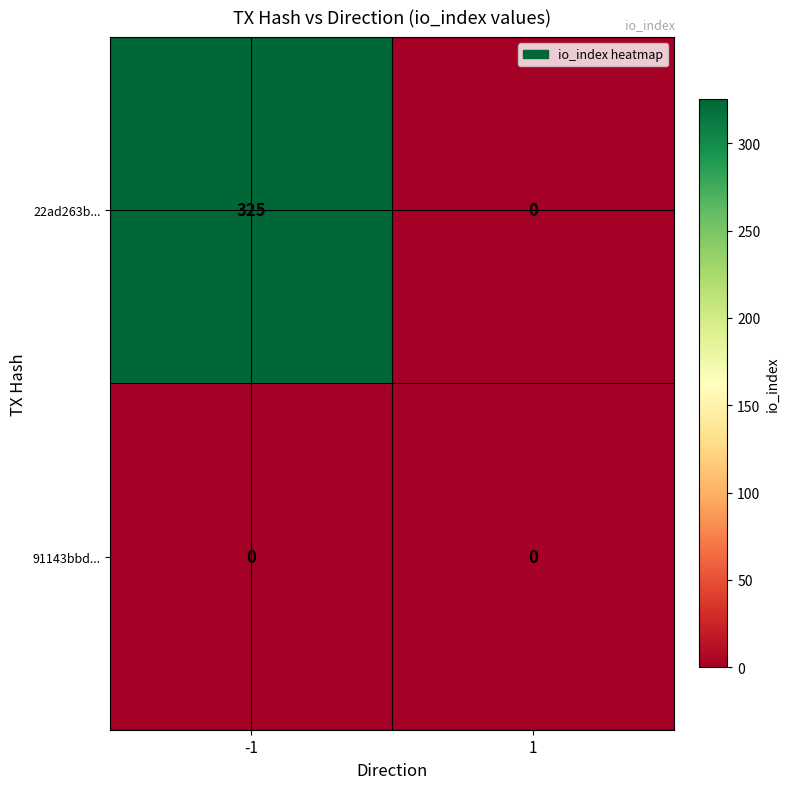

What is the spread (max minus min) of values at -1?

325